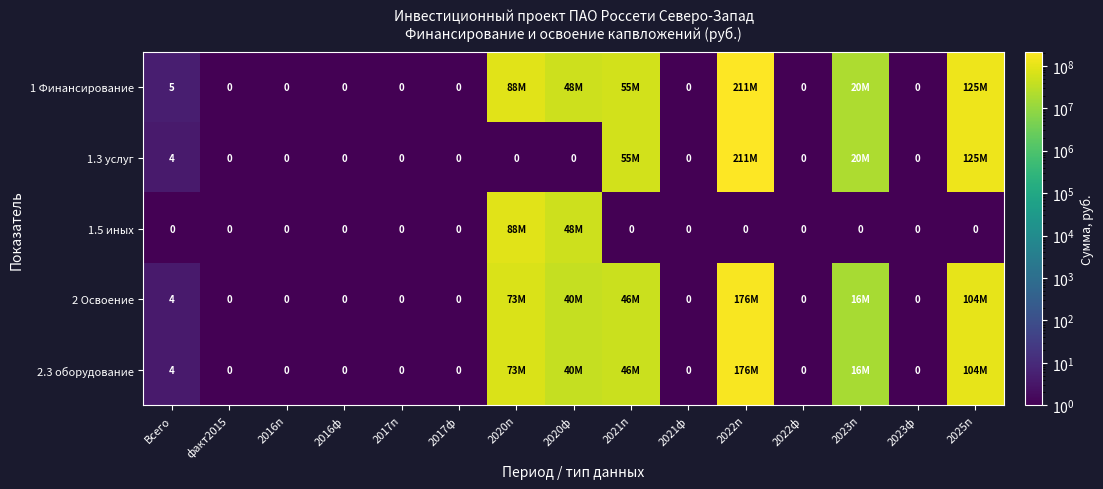

List the series in order of their peak value, highest first.

1 Финансирование, 1.3 услуг, 2 Освоение, 2.3 оборудование, 1.5 иных